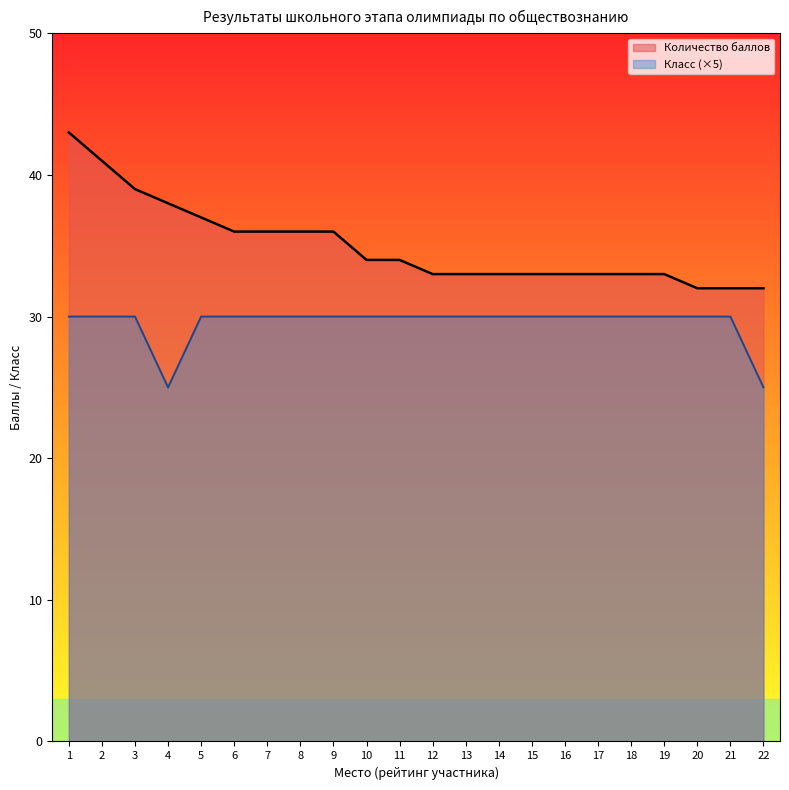

What is the difference between the maximum and minimum values in the Класс series?

5